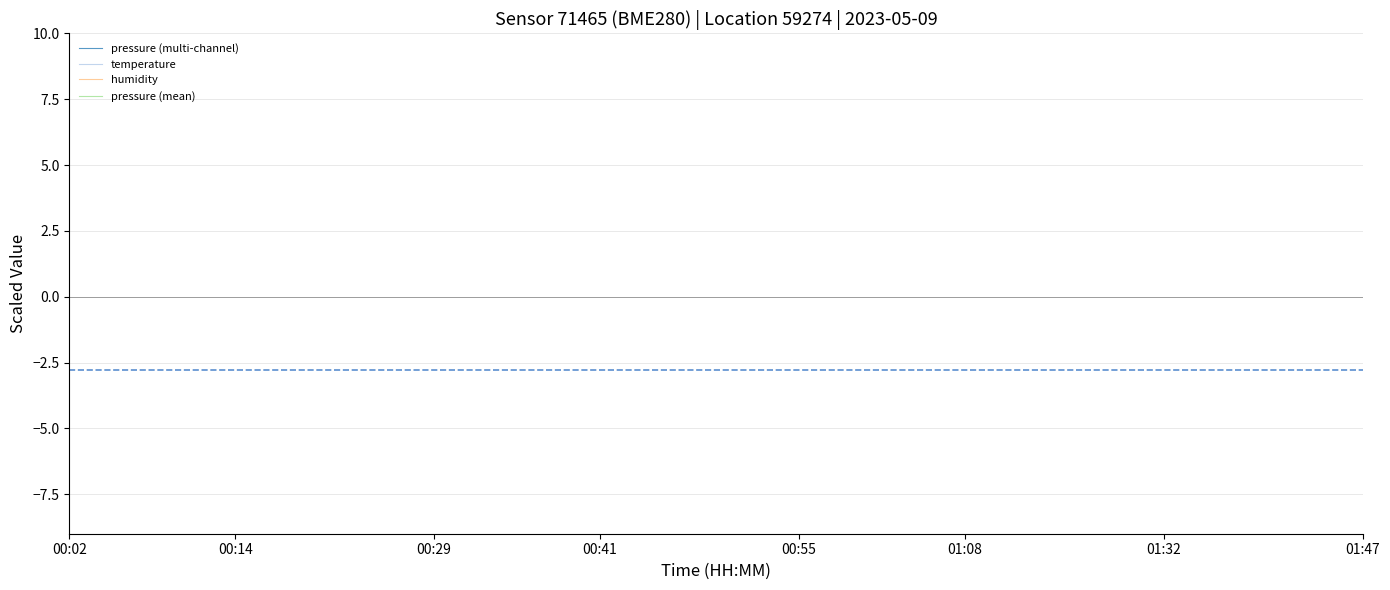

Between 29 and 39, which series saw the biggest shift?

temperature